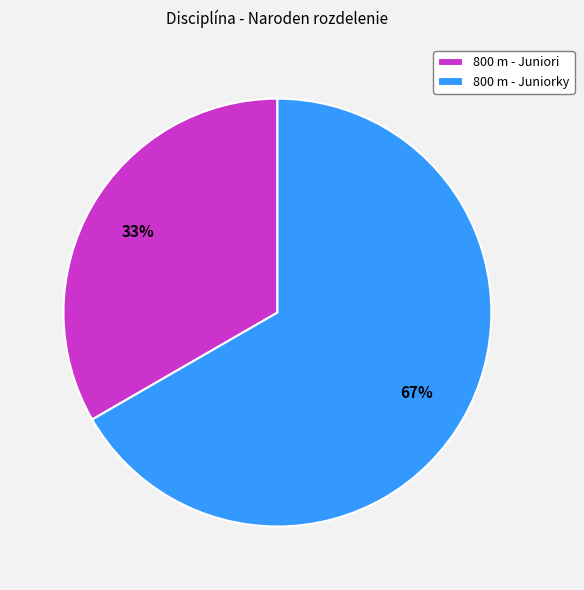

How many slices are in this pie chart?

2